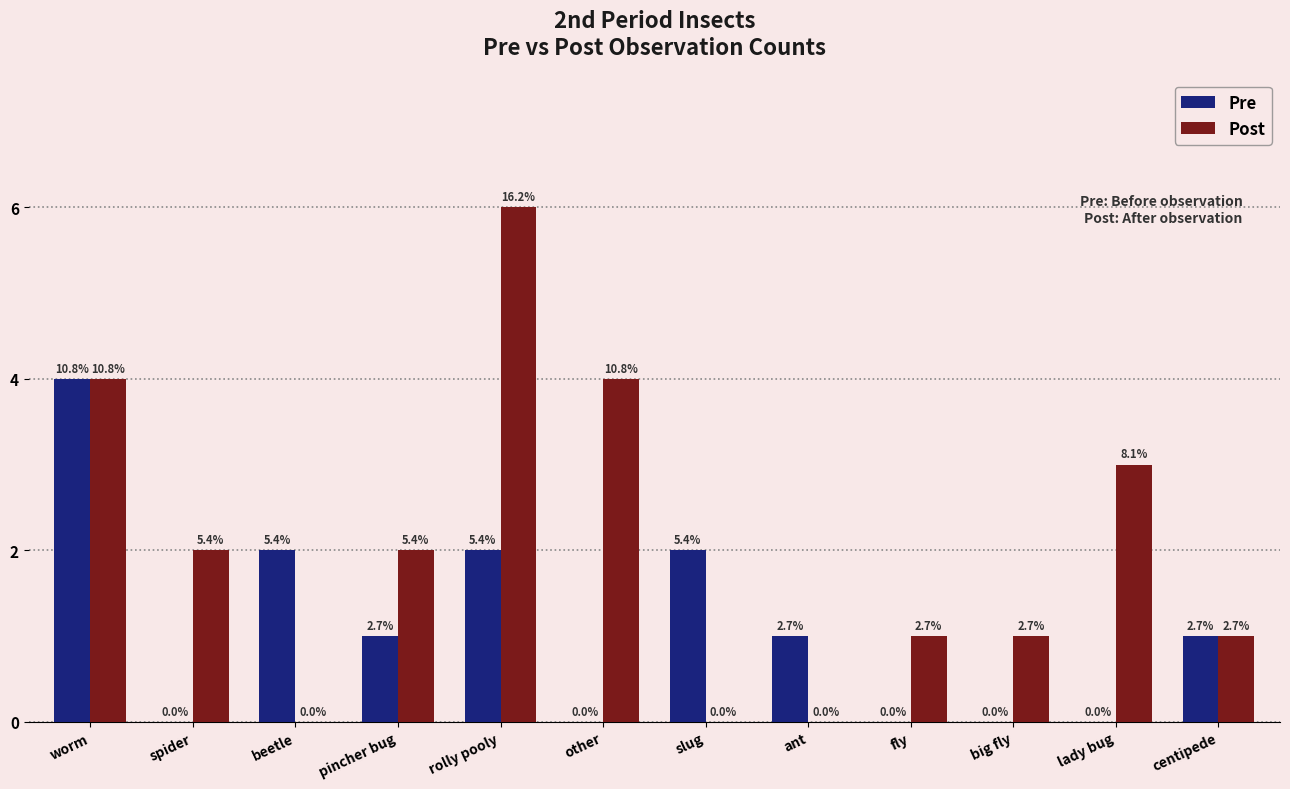

How many groups of bars are there?

12